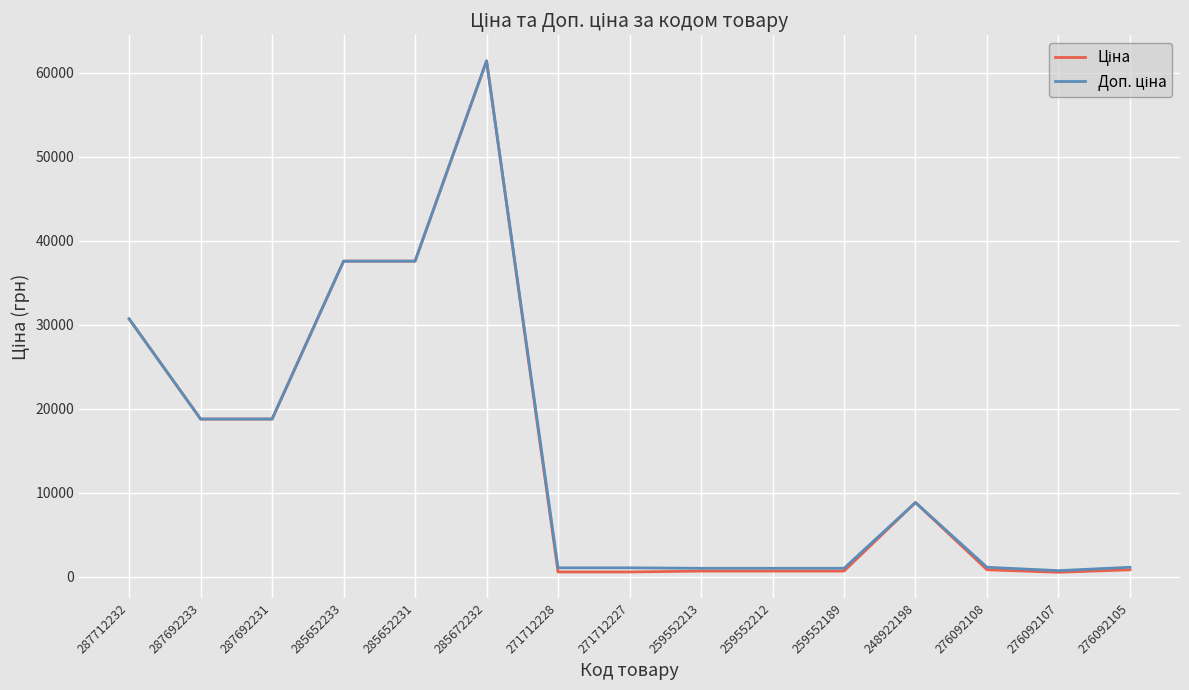

Which label corresponds to the largest value in the chart?

285672232